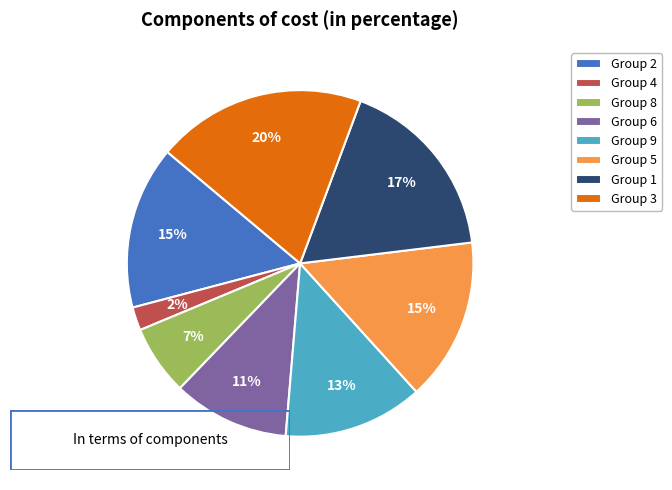

How many segments does this pie chart have?

8